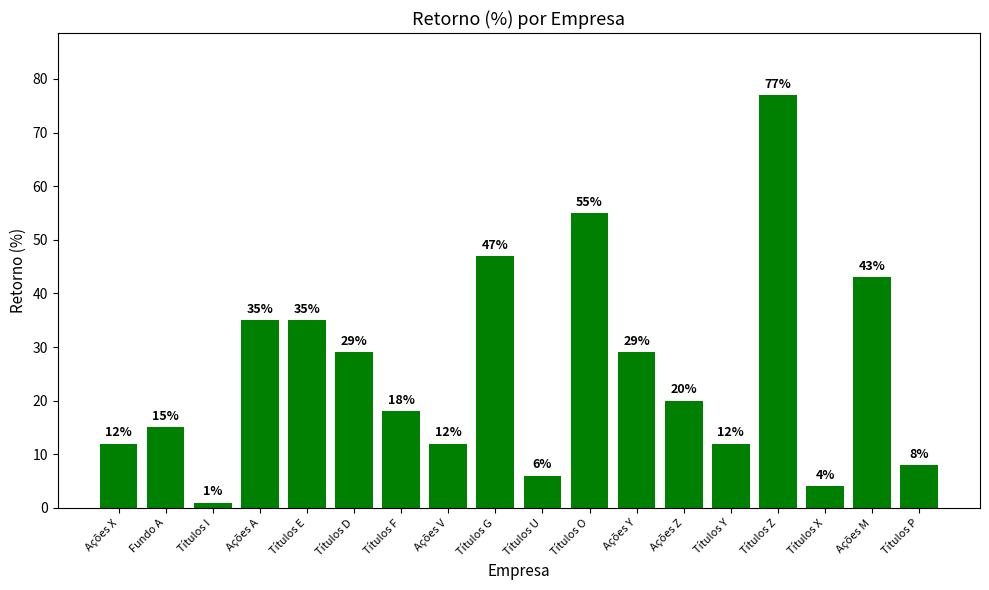

How many data points does each series have?

18